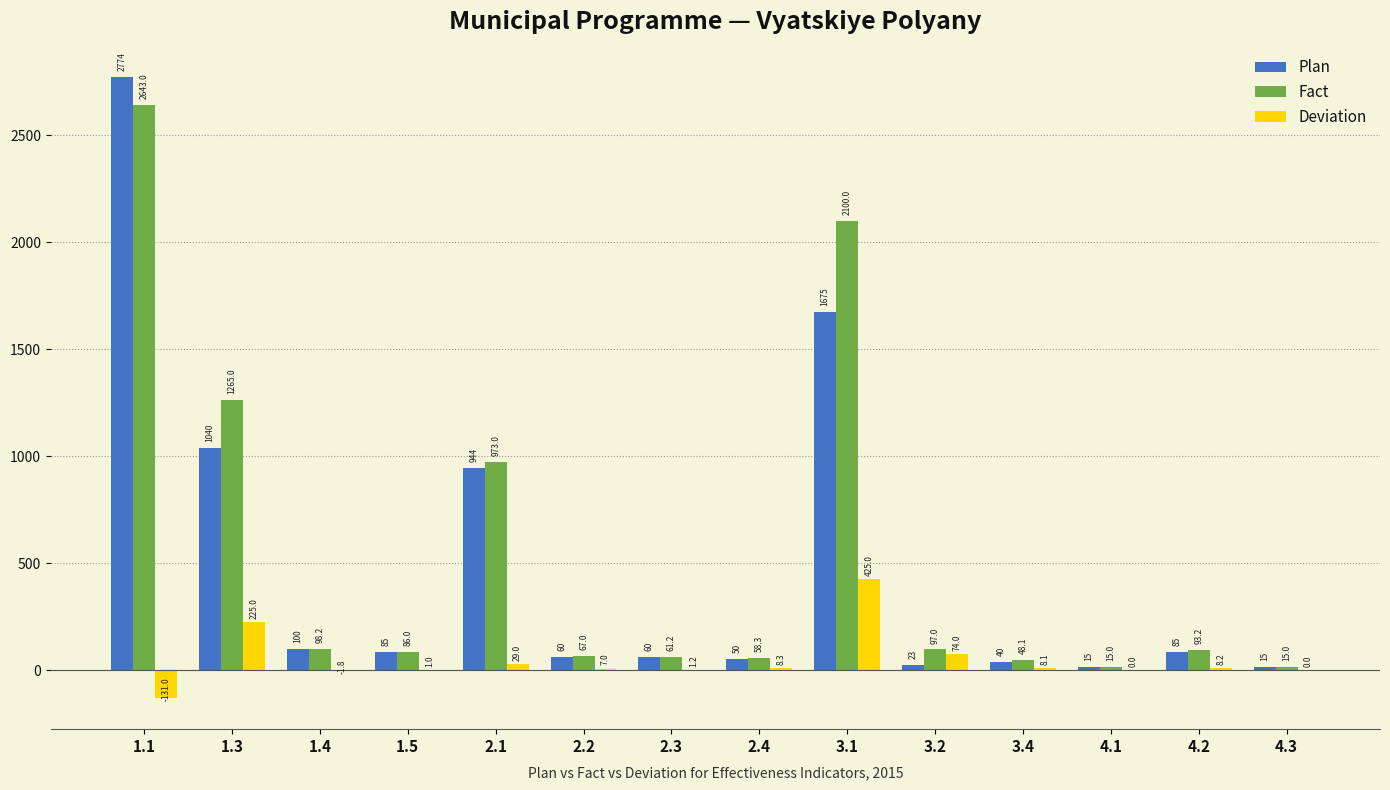

Reading left to right, list all the values displayed in this chart.

Plan: 1.1=2774.0	1.3=1040.0	1.4=100.0	1.5=85.0	2.1=944.0	2.2=60.0	2.3=60.0	2.4=50.0	3.1=1675.0	3.2=23.0	3.4=40.0	4.1=15.0	4.2=85.0	4.3=15.0
Fact: 1.1=2643.0	1.3=1265.0	1.4=98.2	1.5=86.0	2.1=973.0	2.2=67.0	2.3=61.2	2.4=58.3	3.1=2100.0	3.2=97.0	3.4=48.1	4.1=15.0	4.2=93.2	4.3=15.0
Deviation: 1.1=-131.0	1.3=225.0	1.4=-1.8	1.5=1.0	2.1=29.0	2.2=7.0	2.3=1.2	2.4=8.3	3.1=425.0	3.2=74.0	3.4=8.1	4.1=0.0	4.2=8.2	4.3=0.0